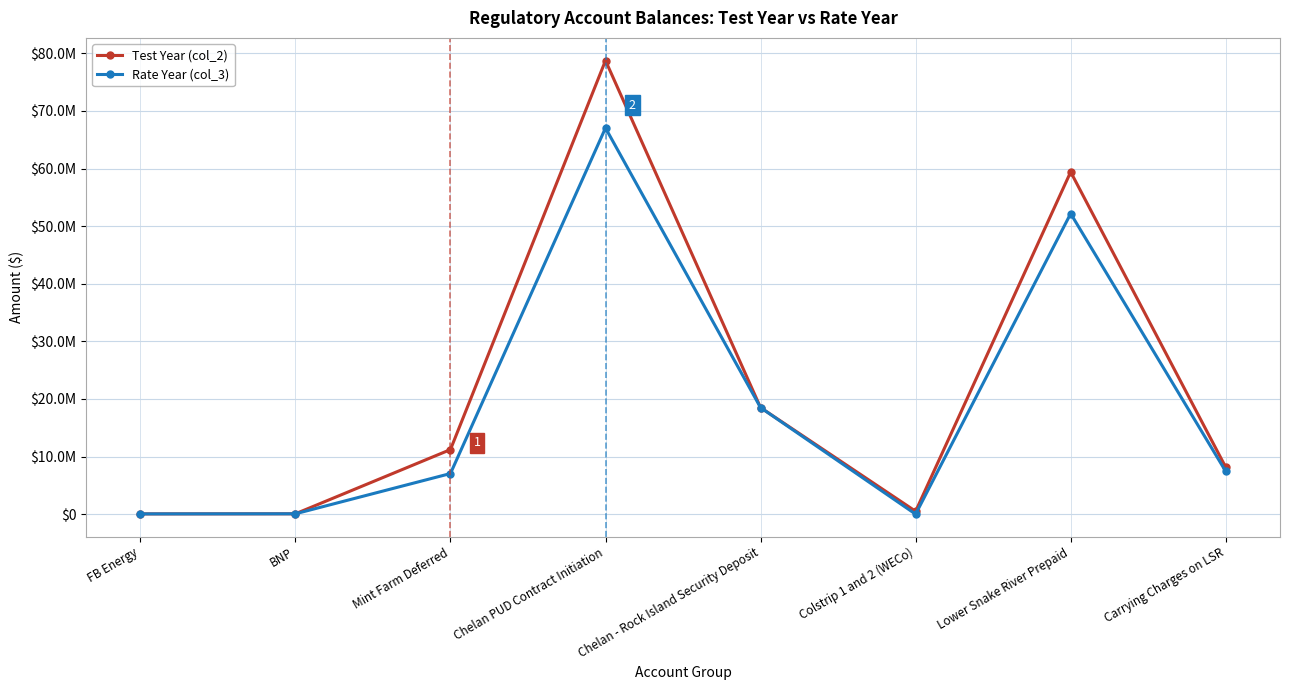

What is the maximum value shown in the chart?

78745060.8